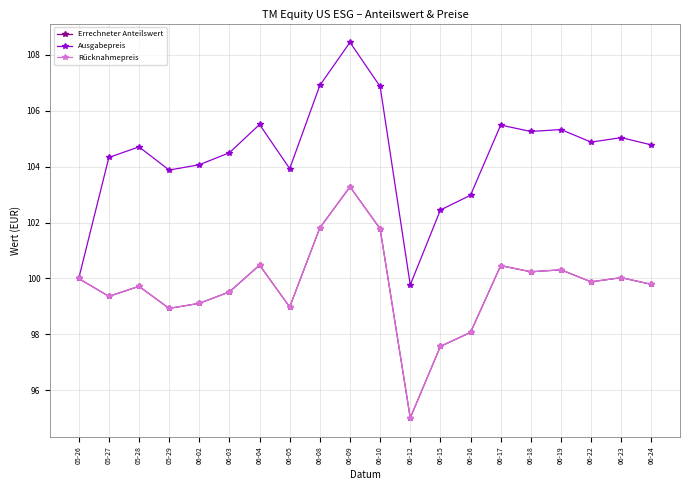

Does the chart have visible grid lines?

Yes